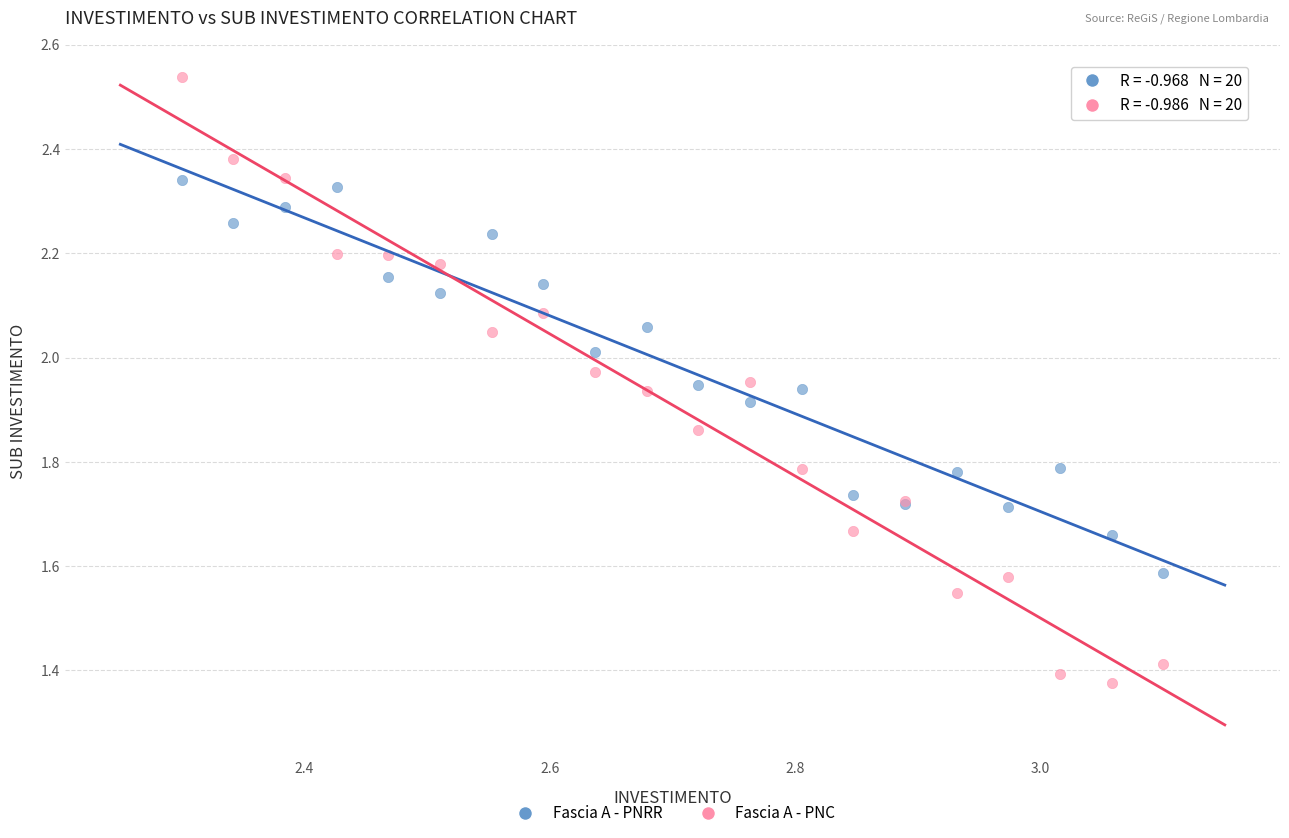

Which series contains the lowest Y value?

Fascia A - PNC